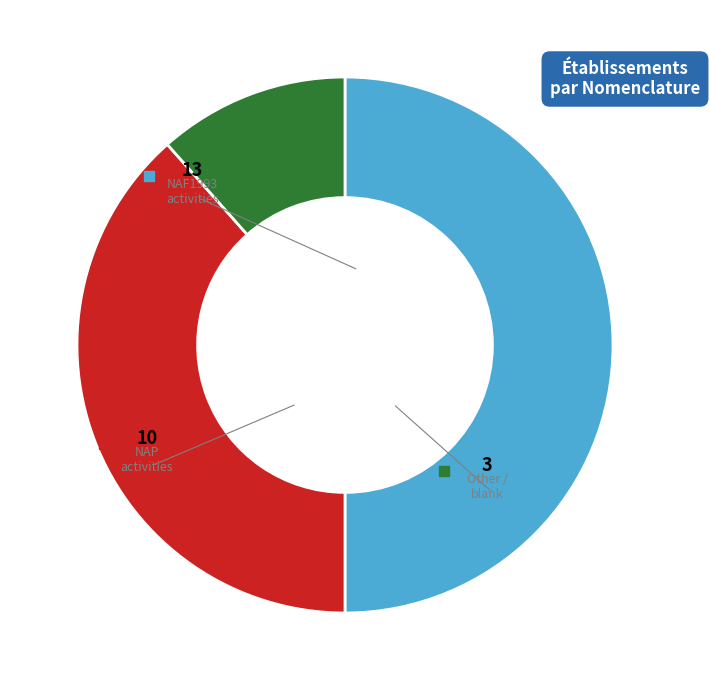

Is the sum of Other and NAF1993 greater than half?

Yes